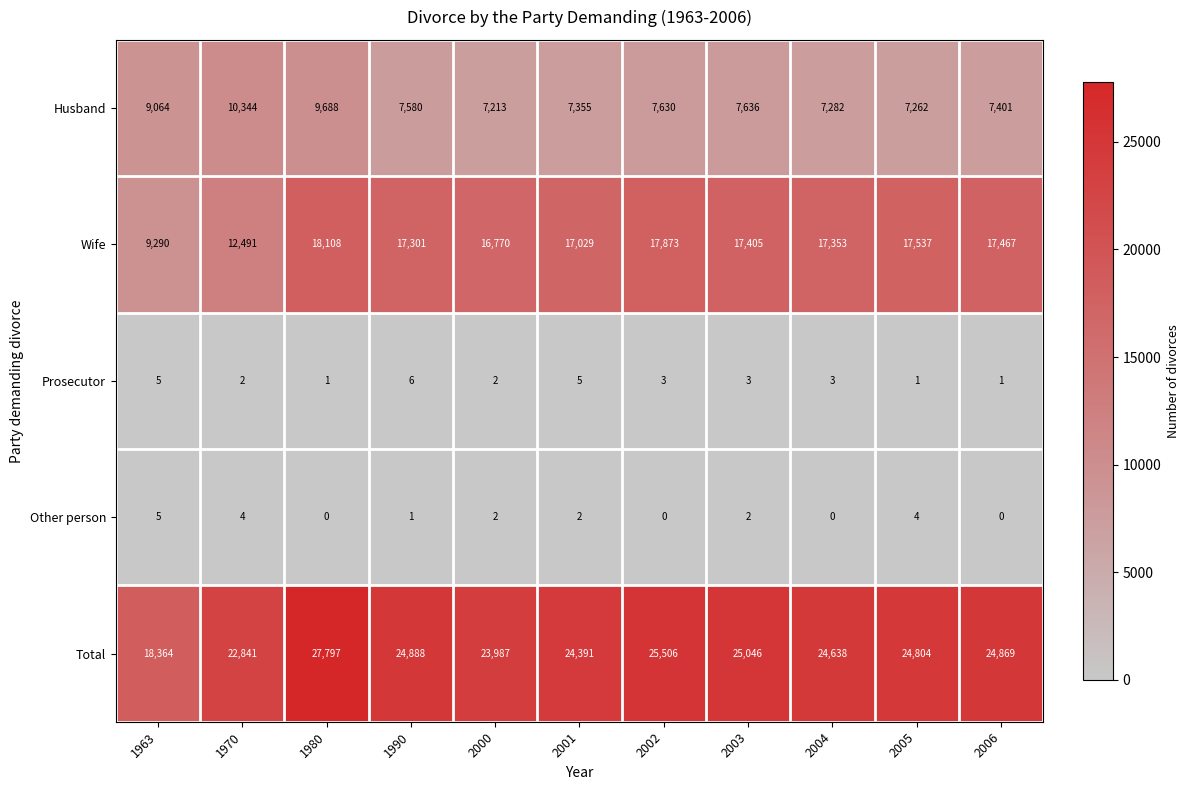

What is the approximate value of Husband at 2000, to the nearest 50?

7200